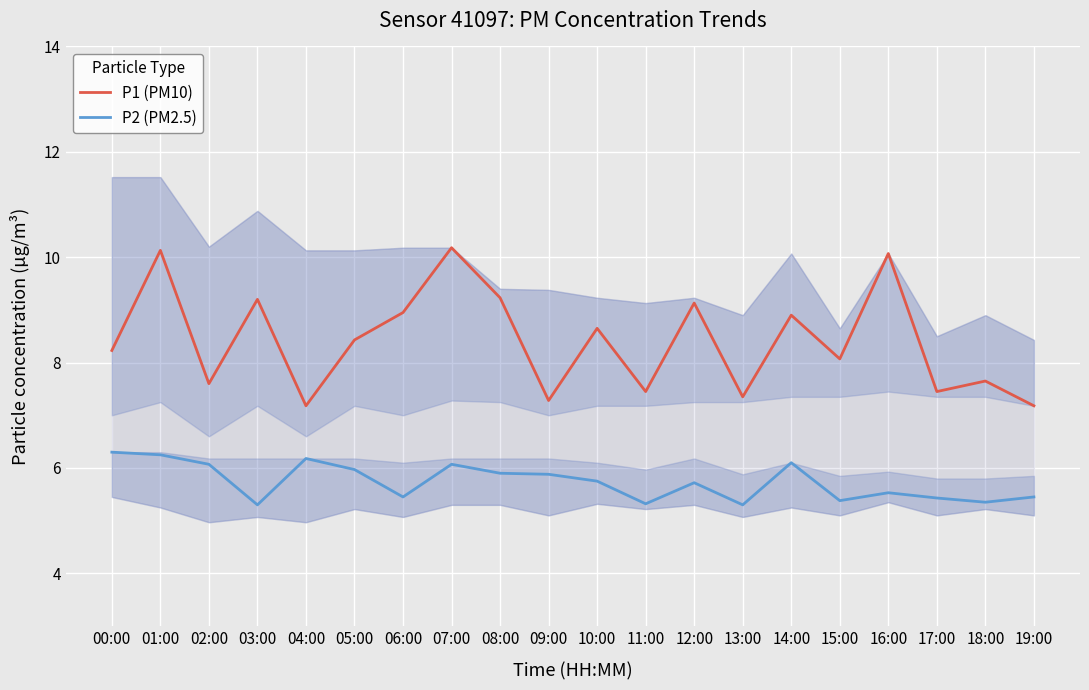

What is the smallest value displayed?

5.3